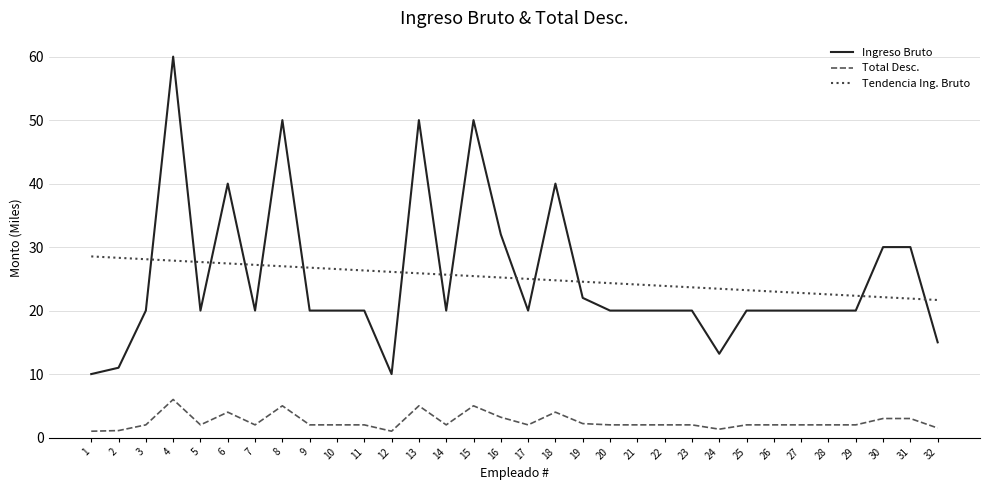

At which label is Ingreso Bruto closest to 35?

16